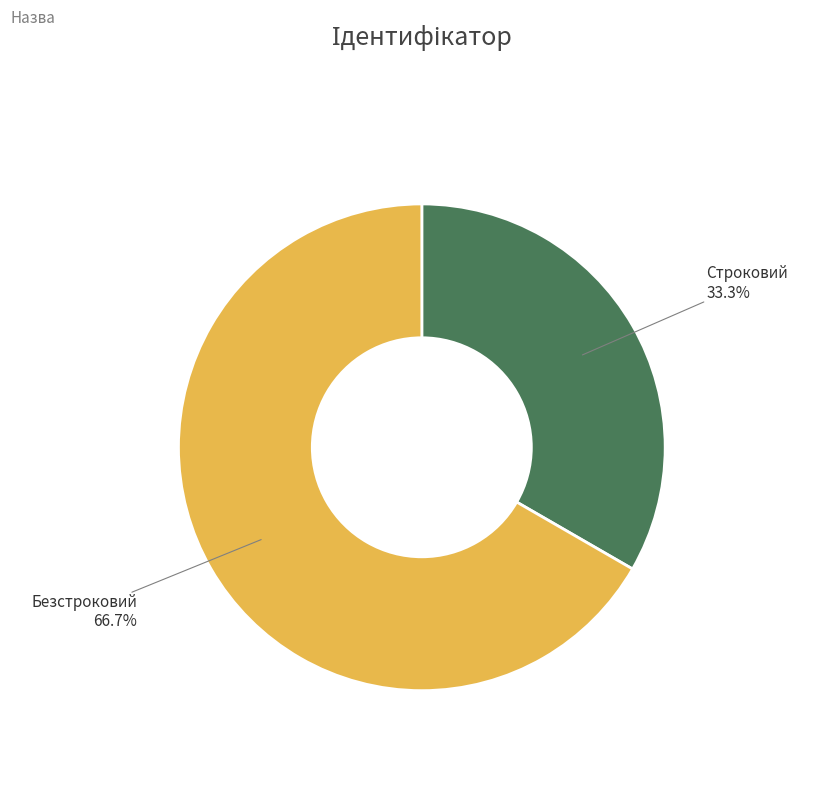

Is there any slice that represents more than half of the pie?

Yes